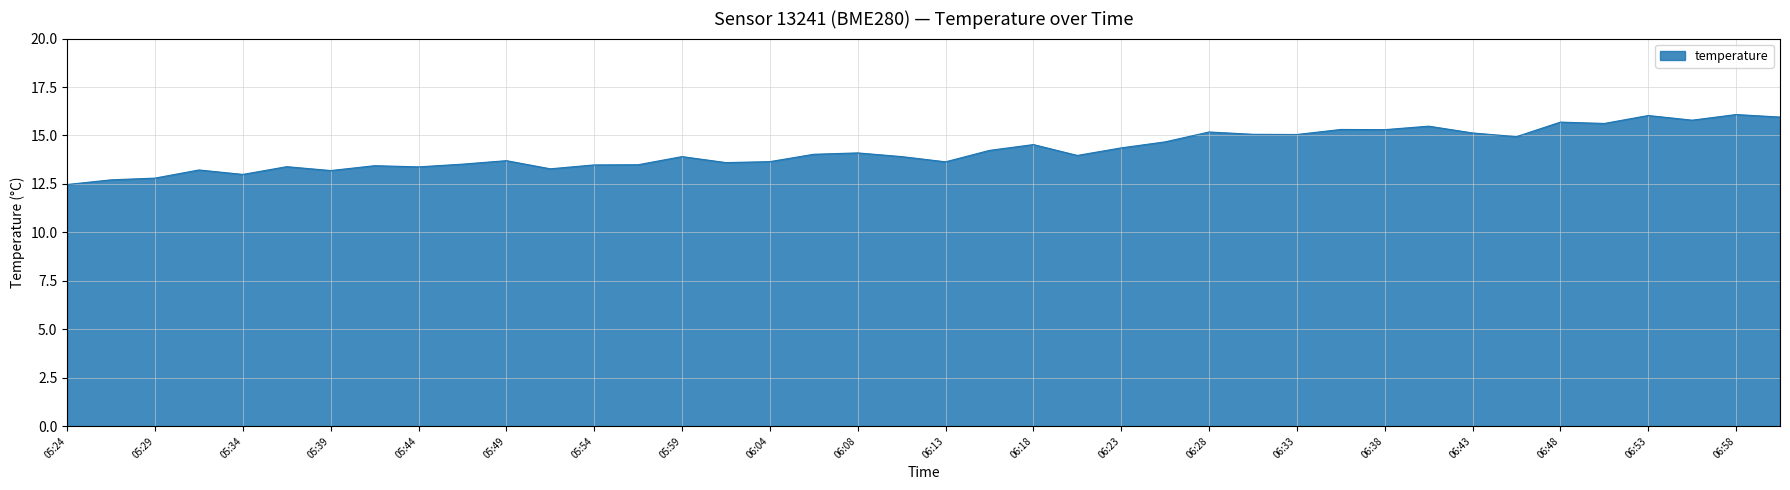

What is the minimum value shown in the chart?

12.5